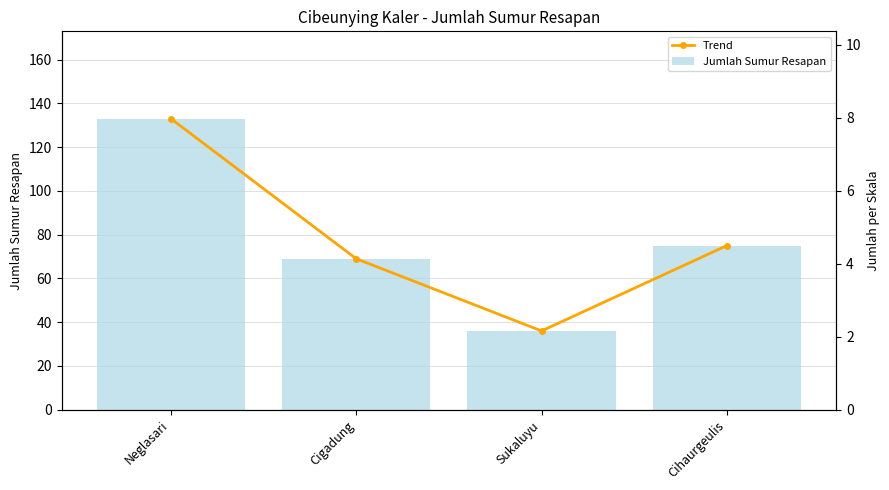

Rank the series by their maximum value, from highest to lowest.

Trend, Jumlah Sumur Resapan, Scaled